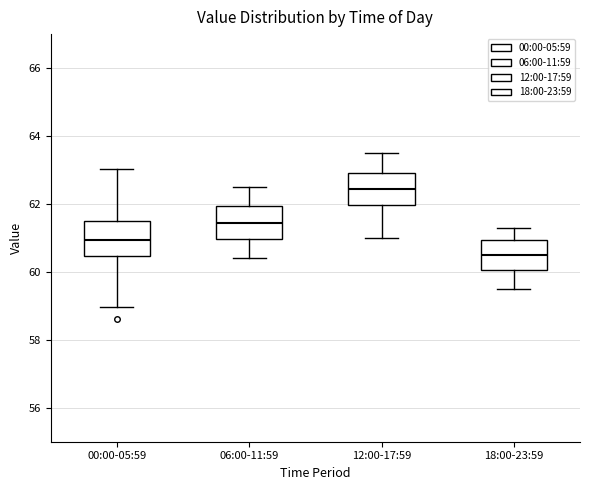

Which box has the highest median line?

12:00-17:59